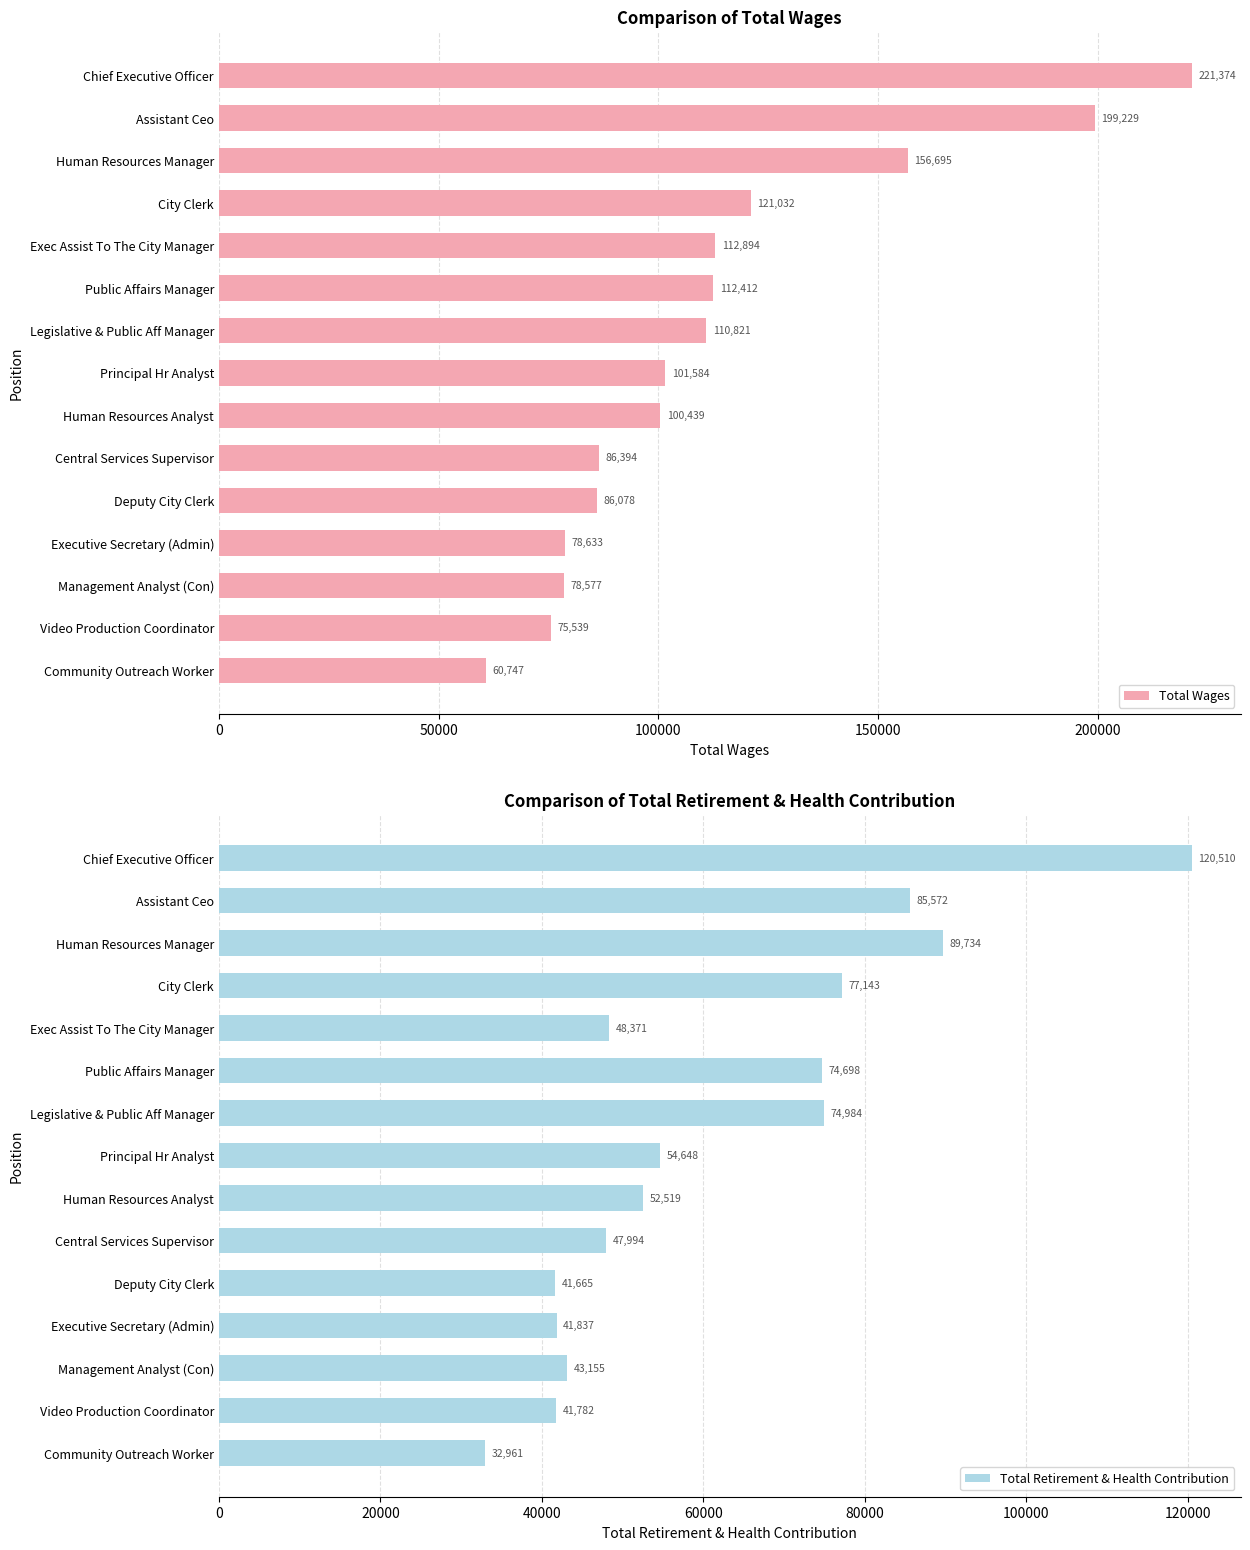

True or false: Total Wages has a value of 29672 at Management Analyst (Con).

False